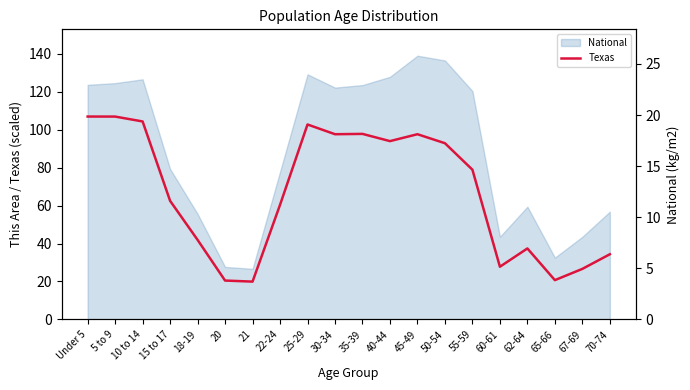

What is the smallest value displayed?

19.9